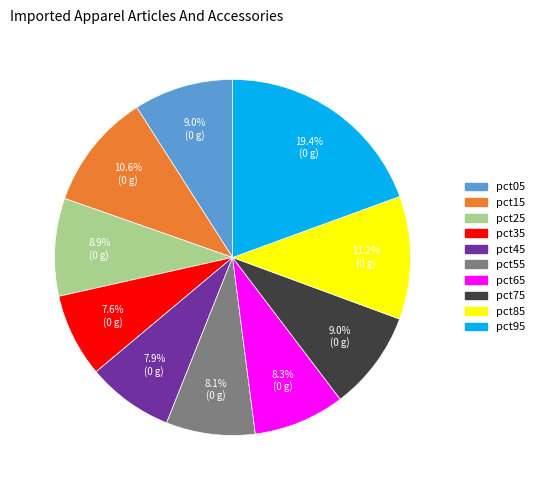

To the nearest percent, what is the average slice percentage?

10%